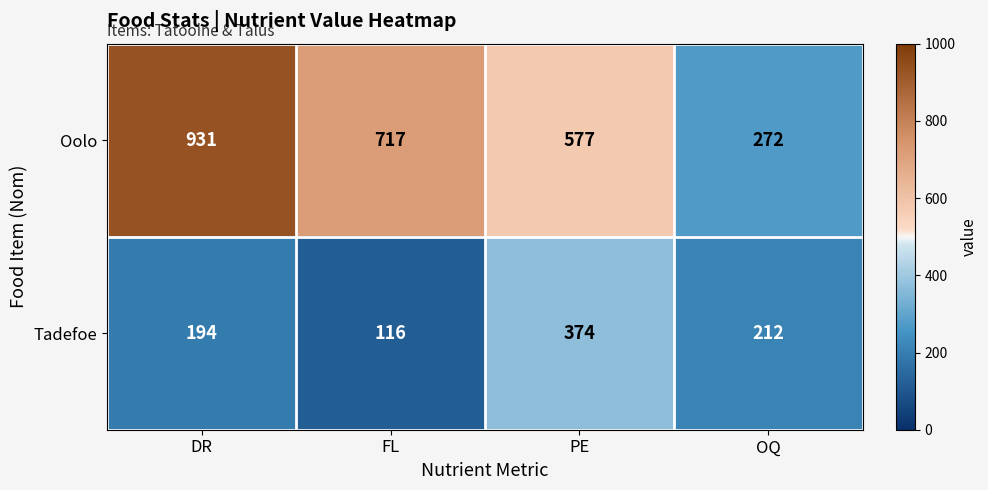

Reading left to right, transcribe all the data shown in this chart.

Oolo: 931	717	577	272
Tadefoe: 194	116	374	212